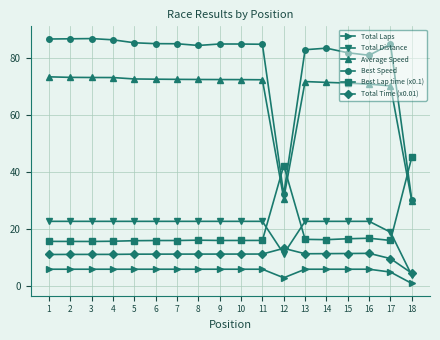

Which series has the widest spread of values?

Best Speed